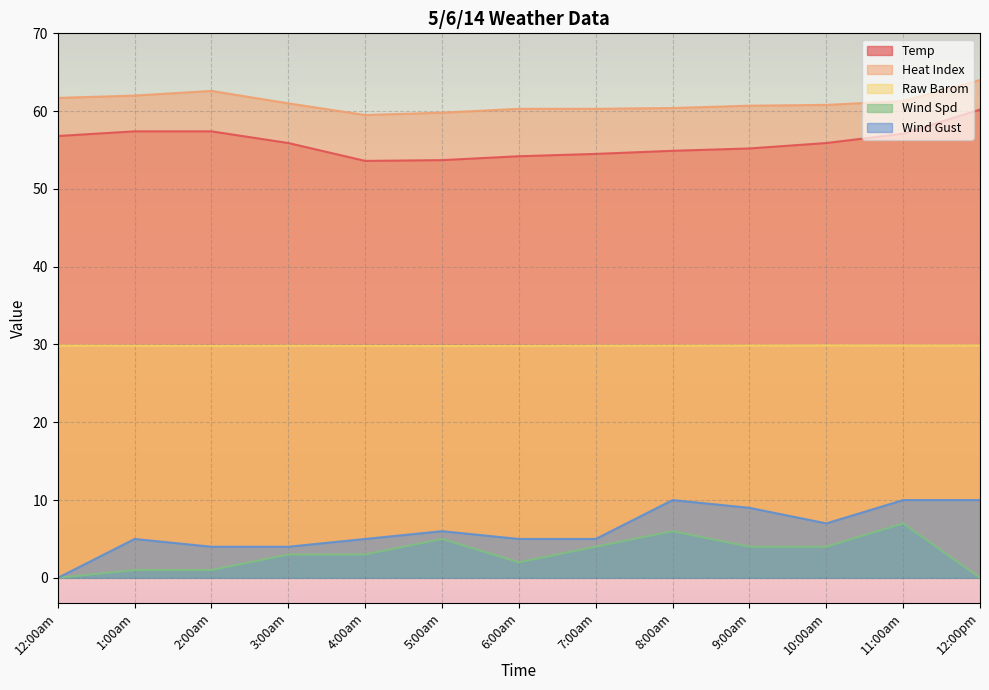

Where is the first local minimum for Heat Index?

4:00am